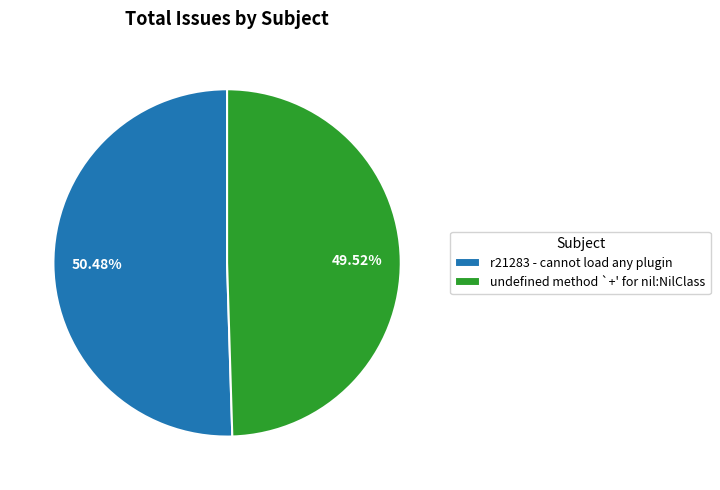

What percentage do undefined method `+' for nil:NilClass and r21283 - cannot load any plugin together represent?

100.0%